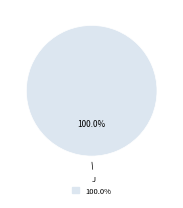

Is there a majority slice in this chart?

Yes